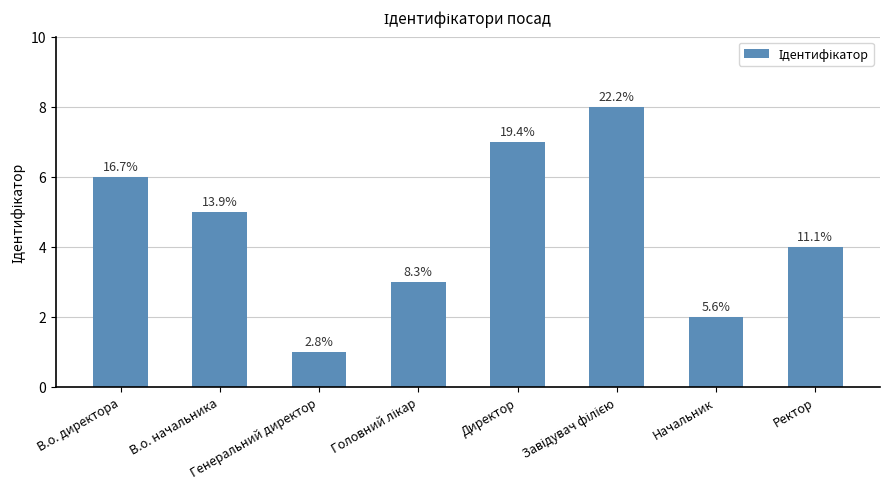

What is the label of the 8th bar from the right?

В.о. директора